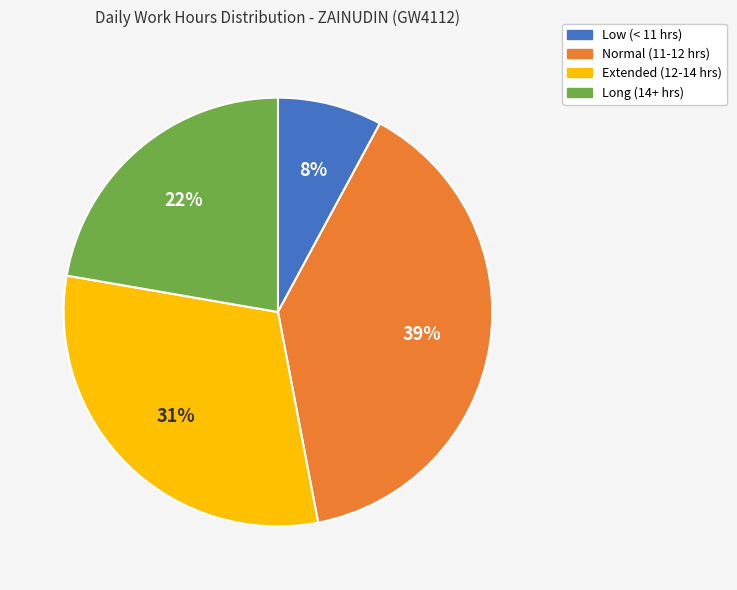

Count the number of slices in the pie.

4